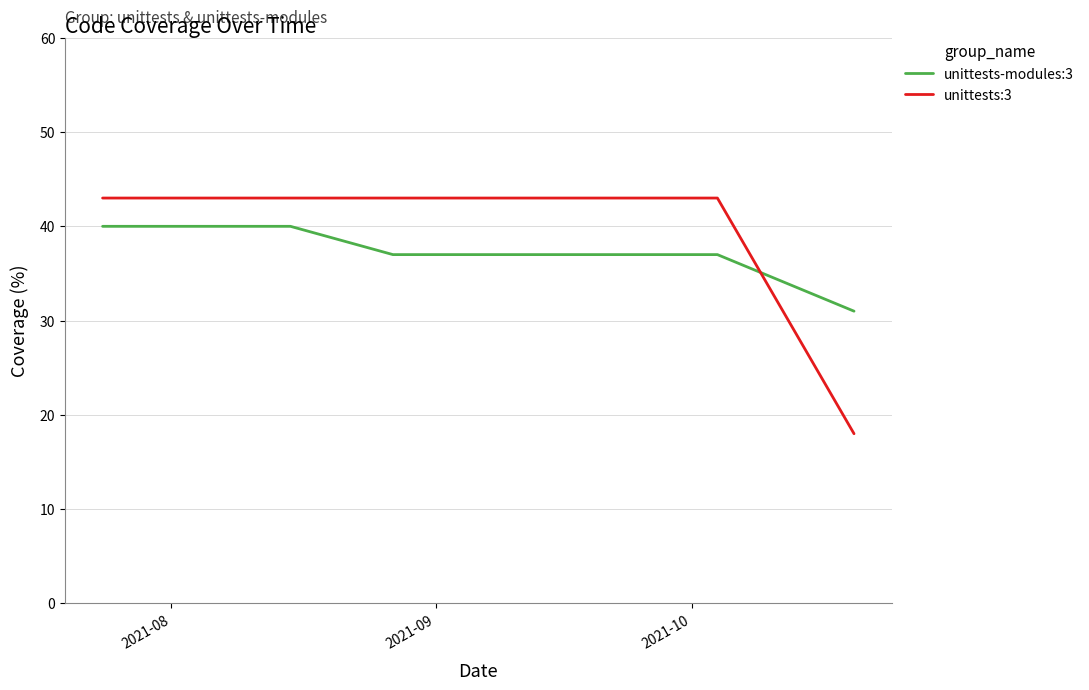

Which series has the largest total across all categories?

unittests:3